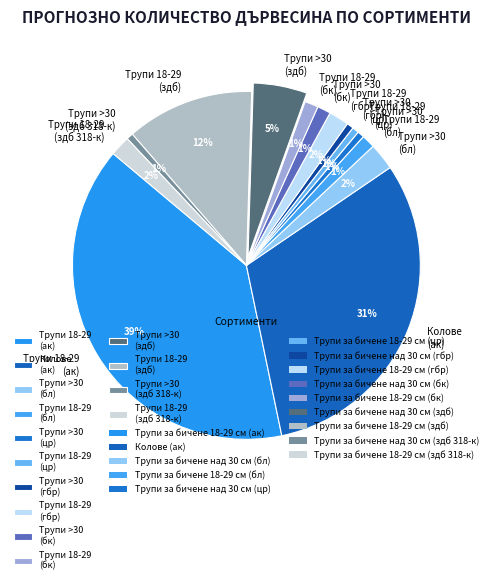

To the nearest percent, what percentage of the pie is Трупи 18-29 (здб 318-к)?

2%